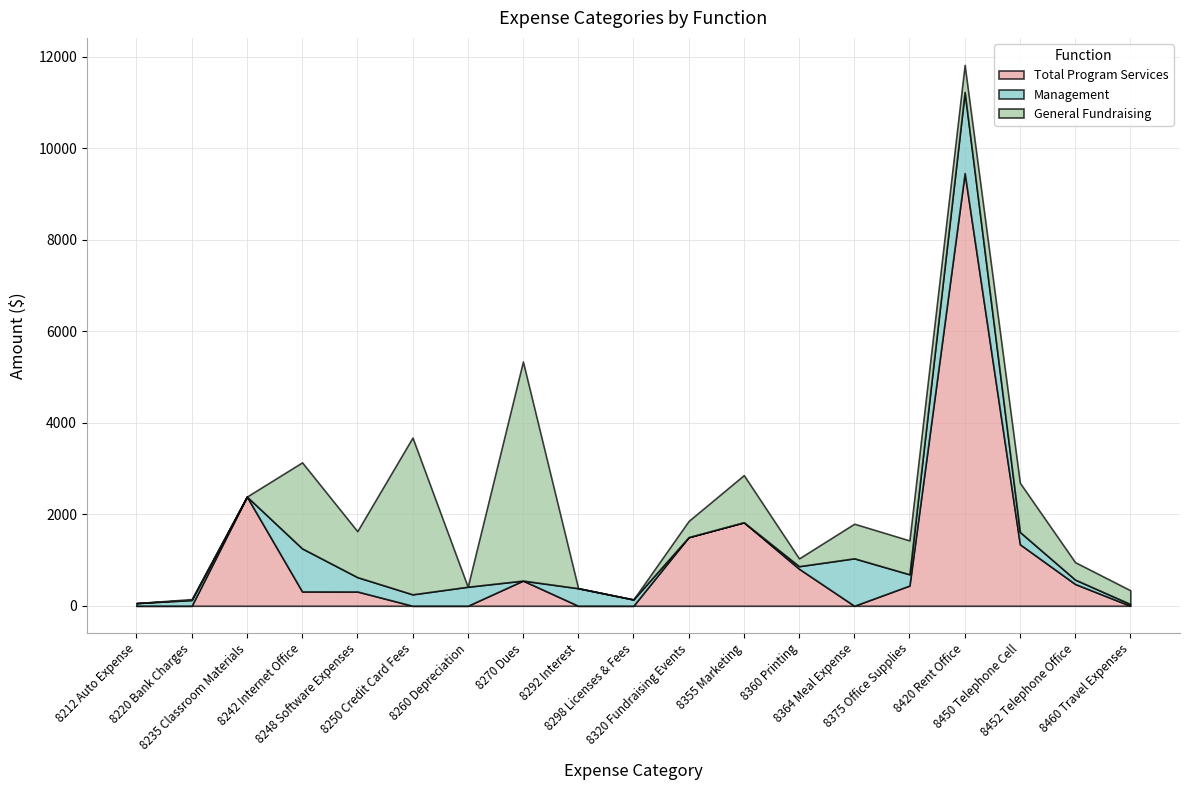

Reading left to right, extract all data points from this chart.

Total Program Services: 0	0	2386	313	312	0	0	550	0	0	1500	1825	809	0	442	9454	1344	476	0
Management: 59	126	0	941	314	250	416	0	384	138	0	0	56	1037	246	1773	269	96	38
General Fundraising: 0	20	0	1880	1004	3426	0	4788	0	0	353	1030	170	756	740	591	1075	381	301